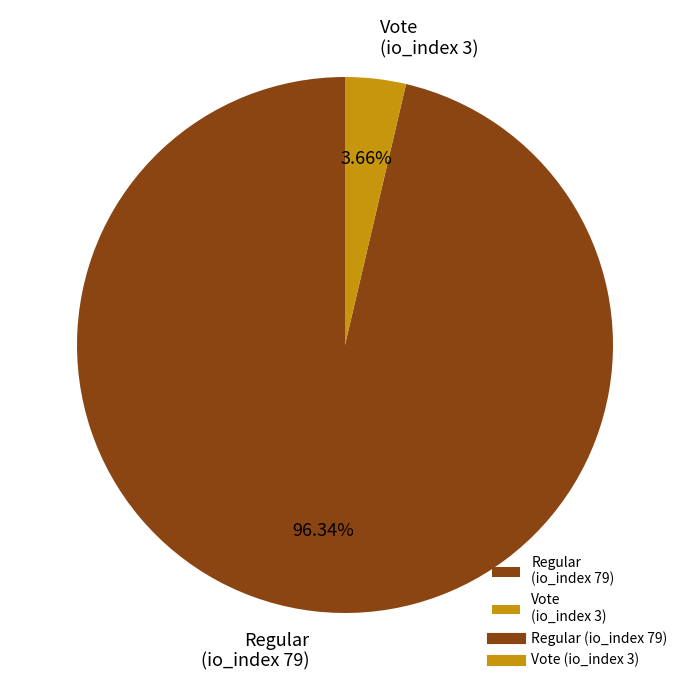

Which category has the biggest portion of the pie?

Regular (io_index 79)